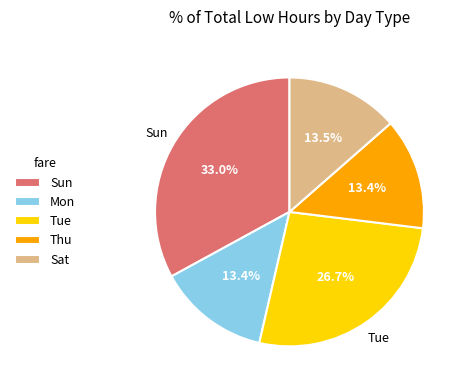

Do Sun and Thu together represent more than half of the pie?

No